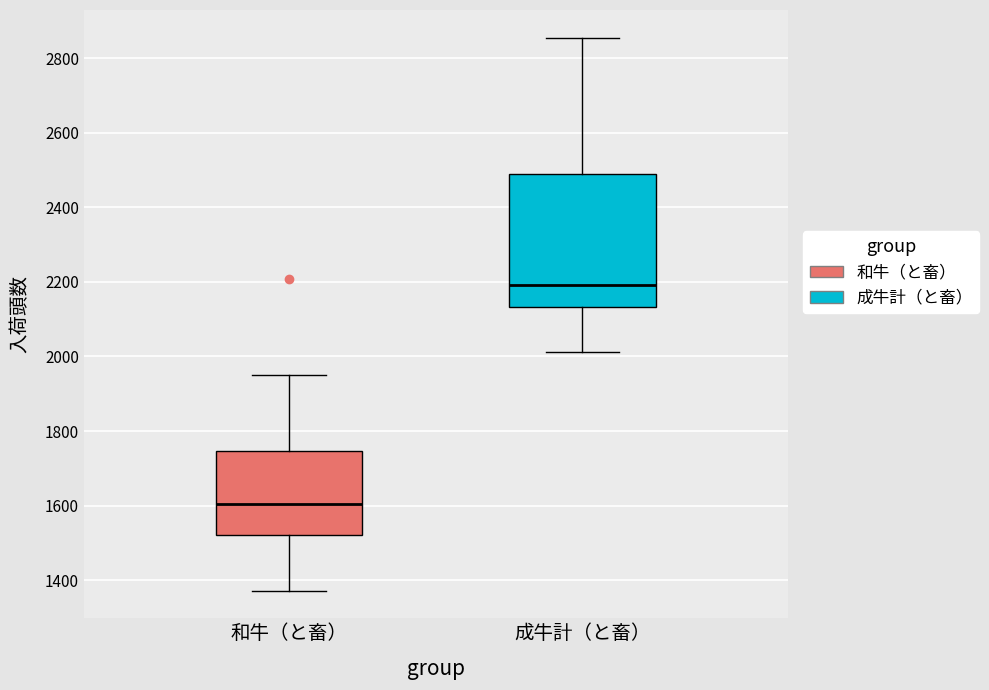

Which box is the tallest, from its lower edge to its upper edge?

成牛計（と畜）